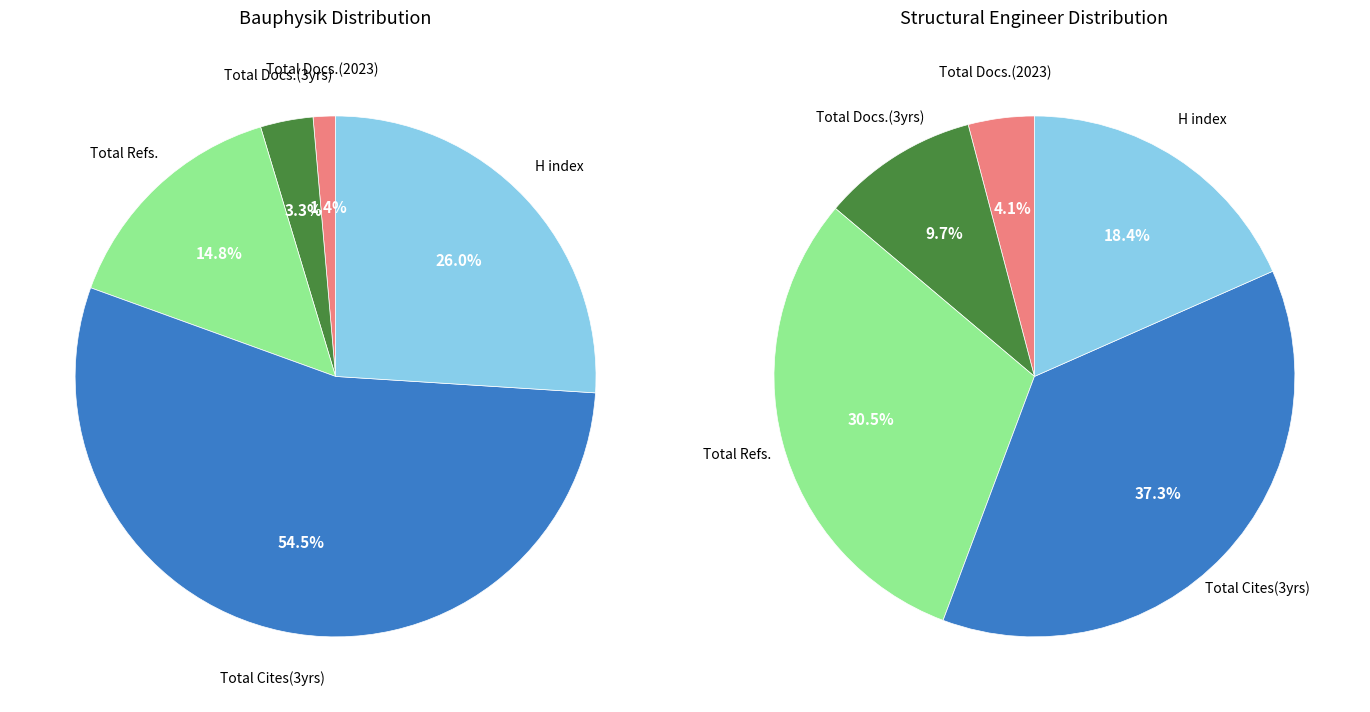

To the nearest percent, what is the difference between the Bauphysik (Rank 1) and Structural Engineer (Rank 2) slice percentages?

13%